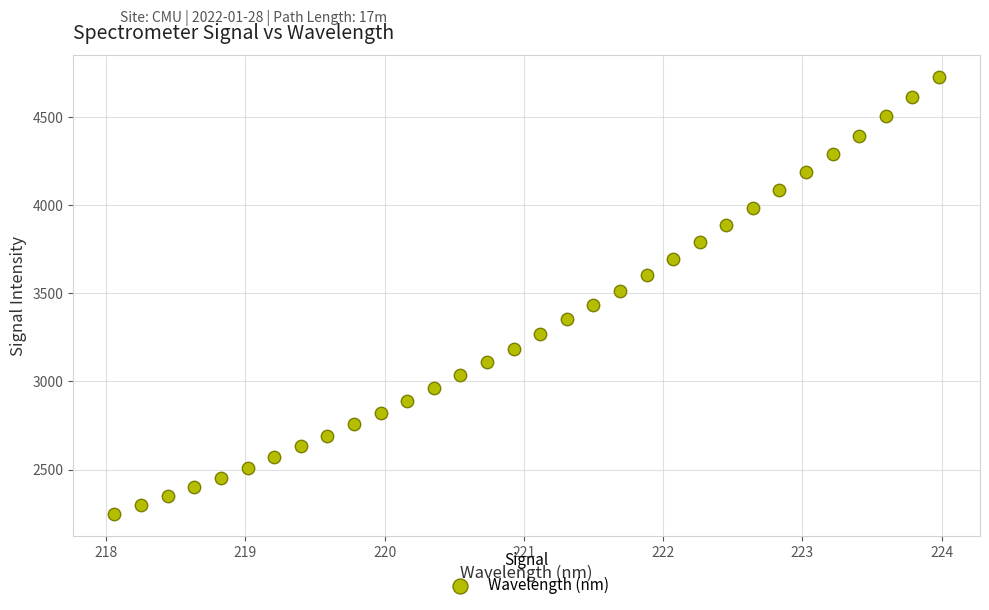

What is the range of Y values (max minus min)?

2476.6